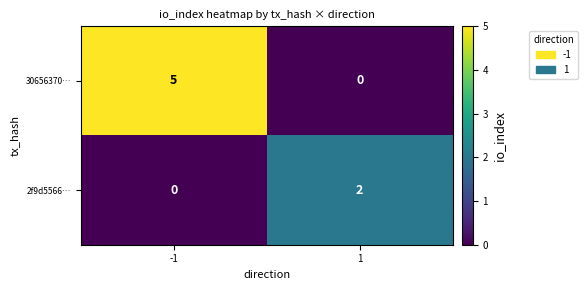

What is the difference between the 30656370… values at 1 and -1?

5